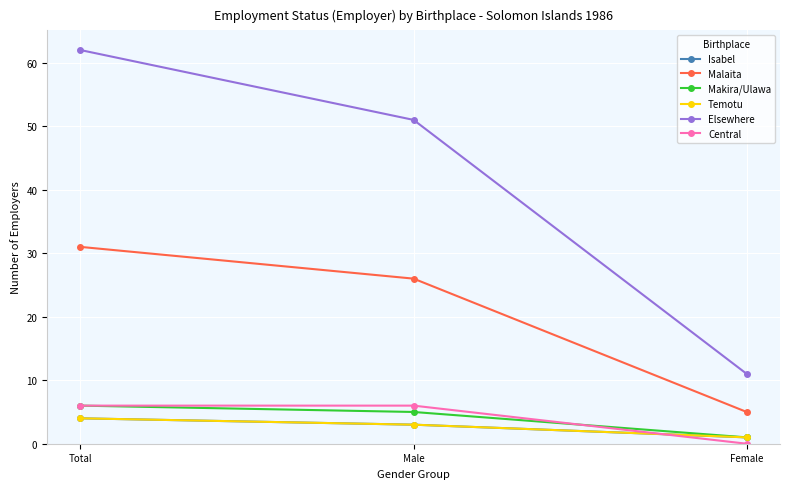

Rank the series by their maximum value, from highest to lowest.

Elsewhere, Malaita, Makira/Ulawa, Central, Isabel, Temotu